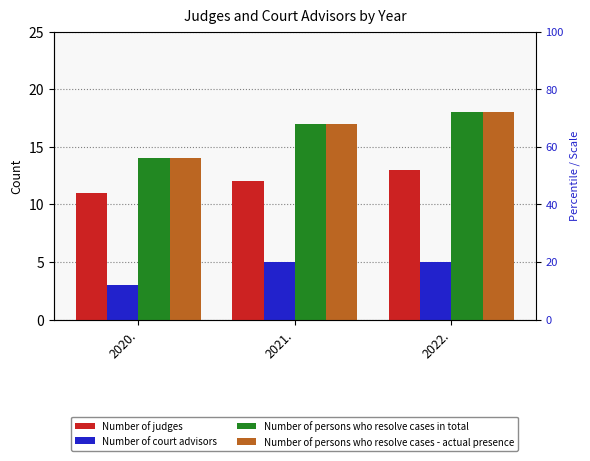

True or false: Number of persons who resolve cases in total has a value of 14 at 2020..

True